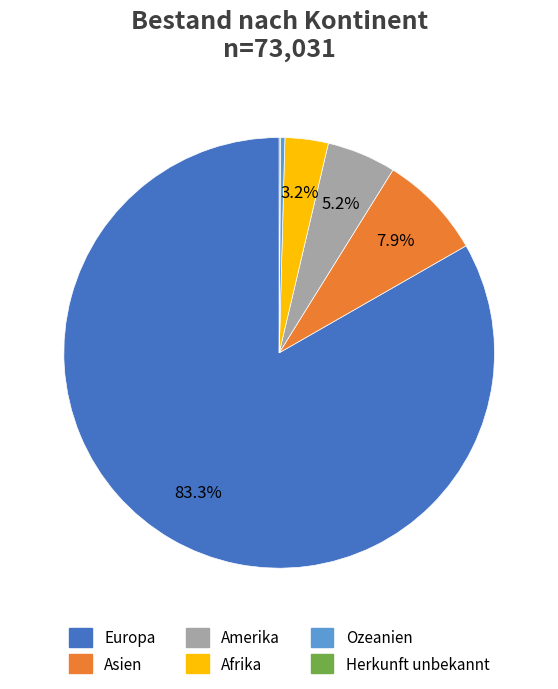

What is the ratio of the value at Ozeanien to the value at Amerika?

0.1